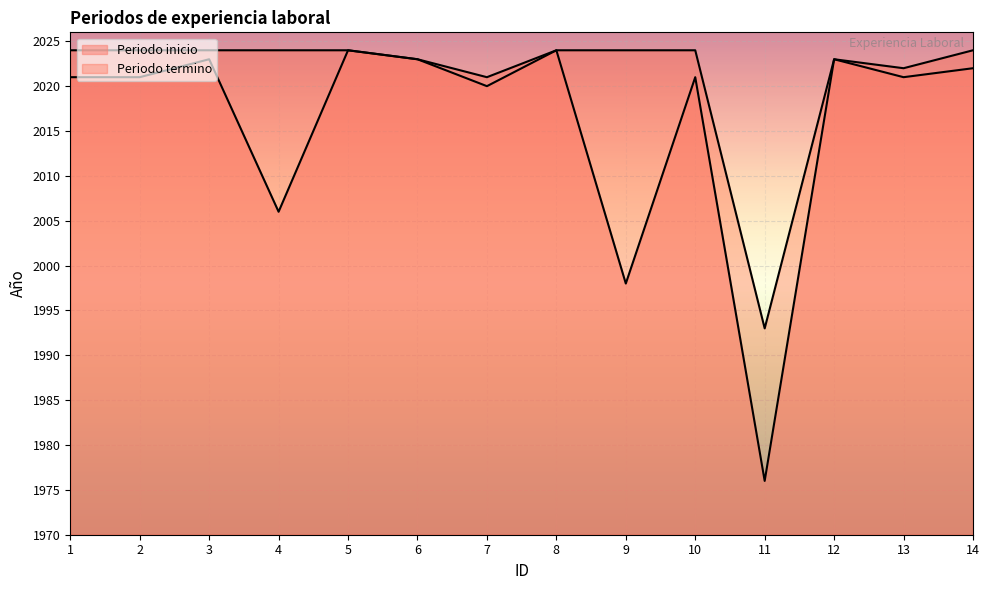

What is the average value of the Periodo inicio series?

2016